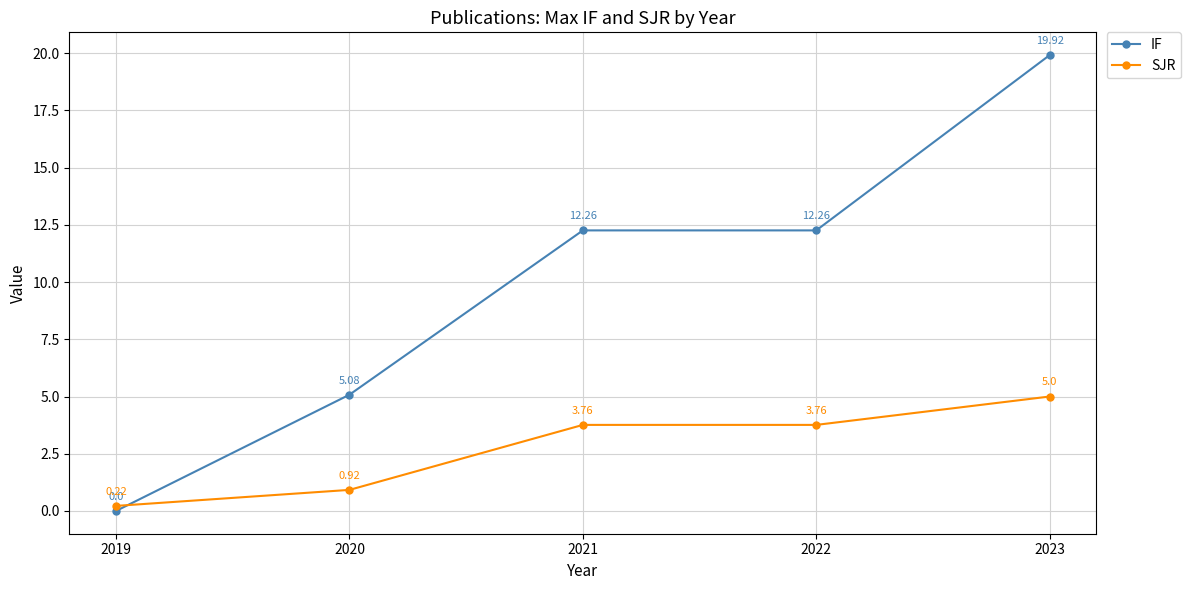

How many lines are shown in the chart?

2